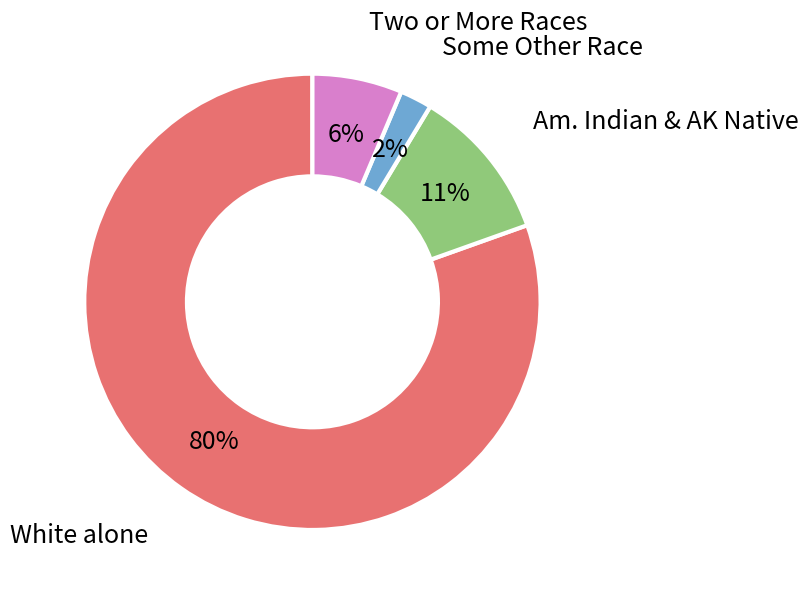

What percentage is the Two or More Races slice, to the nearest percent?

6%